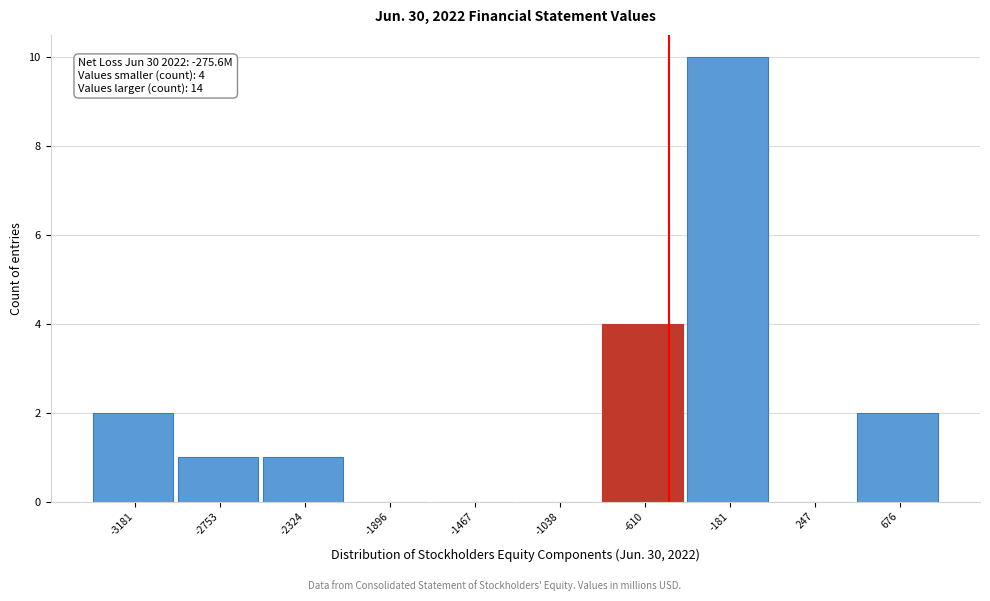

Between -1038 and -3181, which is larger?

-3181